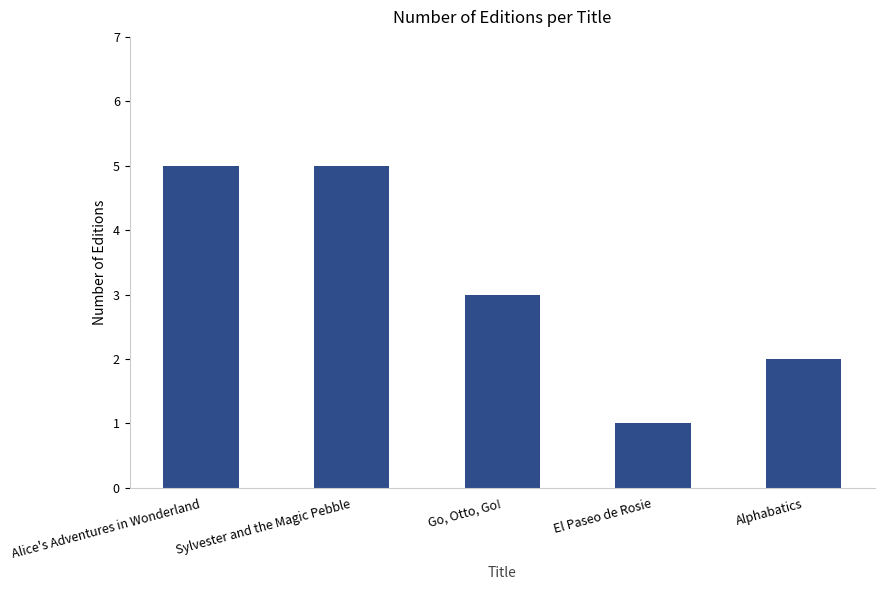

What is the minimum value shown in the chart?

1